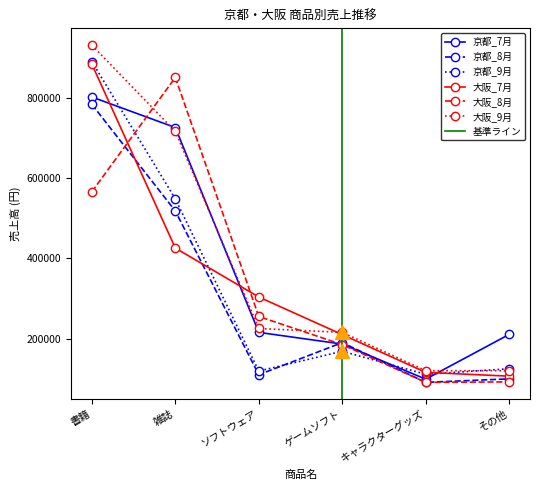

How many data points does each series have?

6